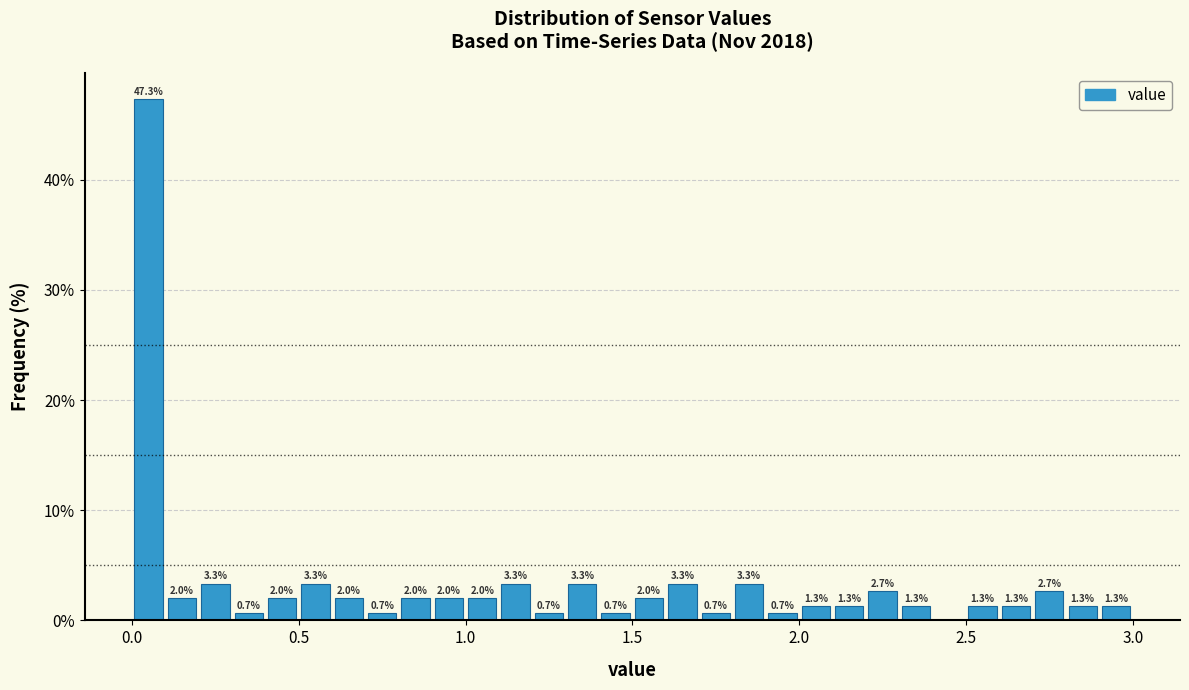

Around what value on the x-axis is the tallest bar? Give the approximate position of its centre, as read against the axis.

0.05